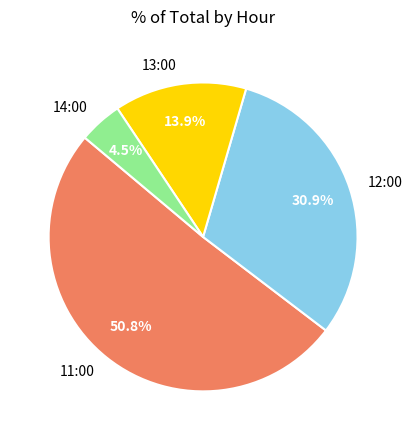

Combined, do 11:00 and 13:00 account for over 50%?

Yes